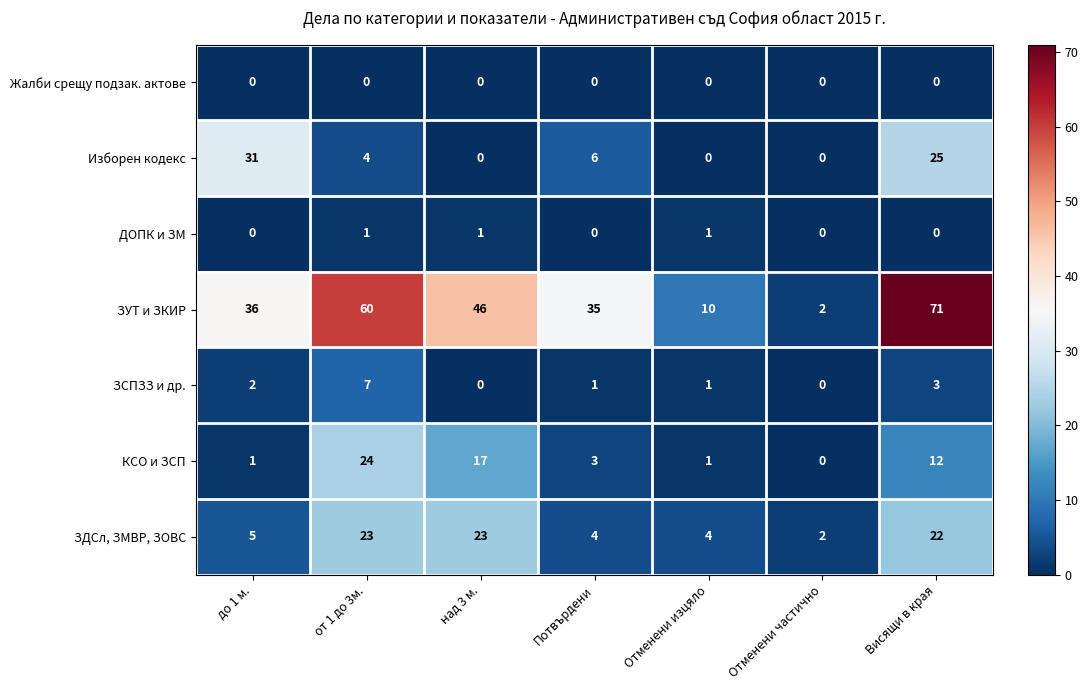

Is the value of ЗУТ и ЗКИР at до 1 м. greater than the value of ДОПК и ЗМ at от 1 до 3м.?

Yes